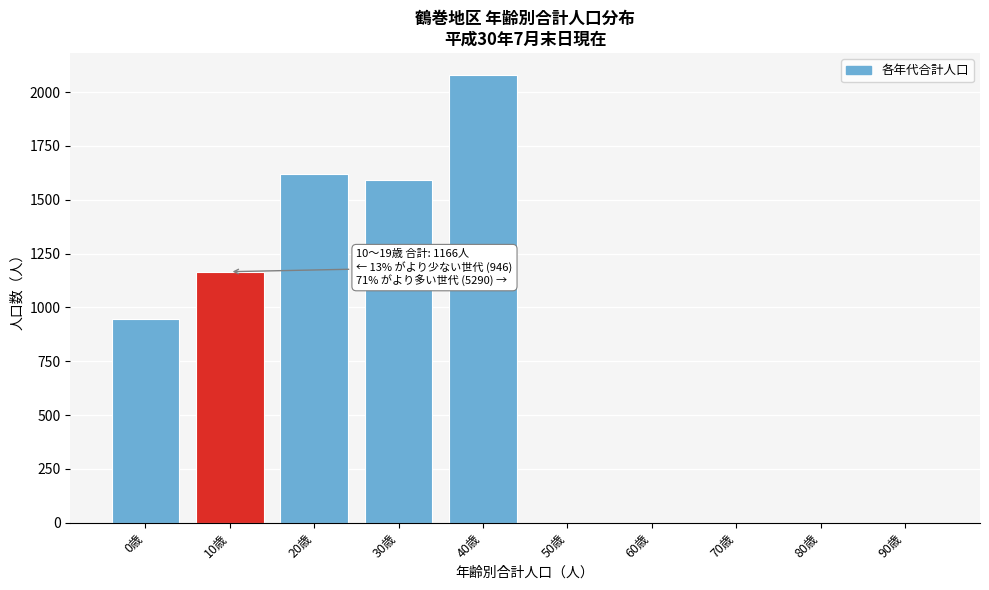

Reading left to right, transcribe all the data shown in this chart.

0歳=946	10歳=1166	20歳=1621	30歳=1592	40歳=2077	50歳=0	60歳=0	70歳=0	80歳=0	90歳=0